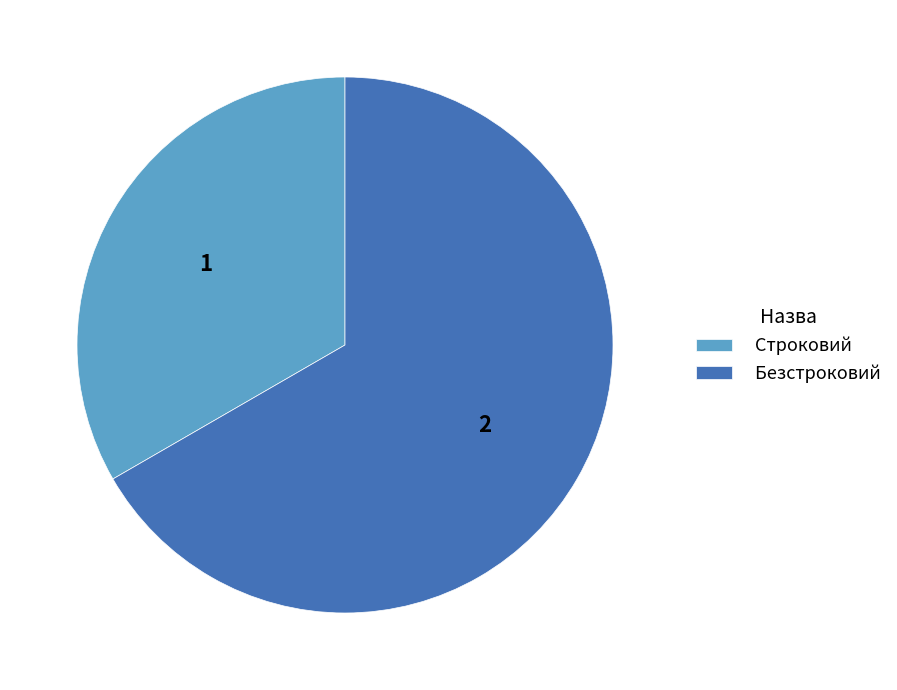

How many slices are in this pie chart?

2